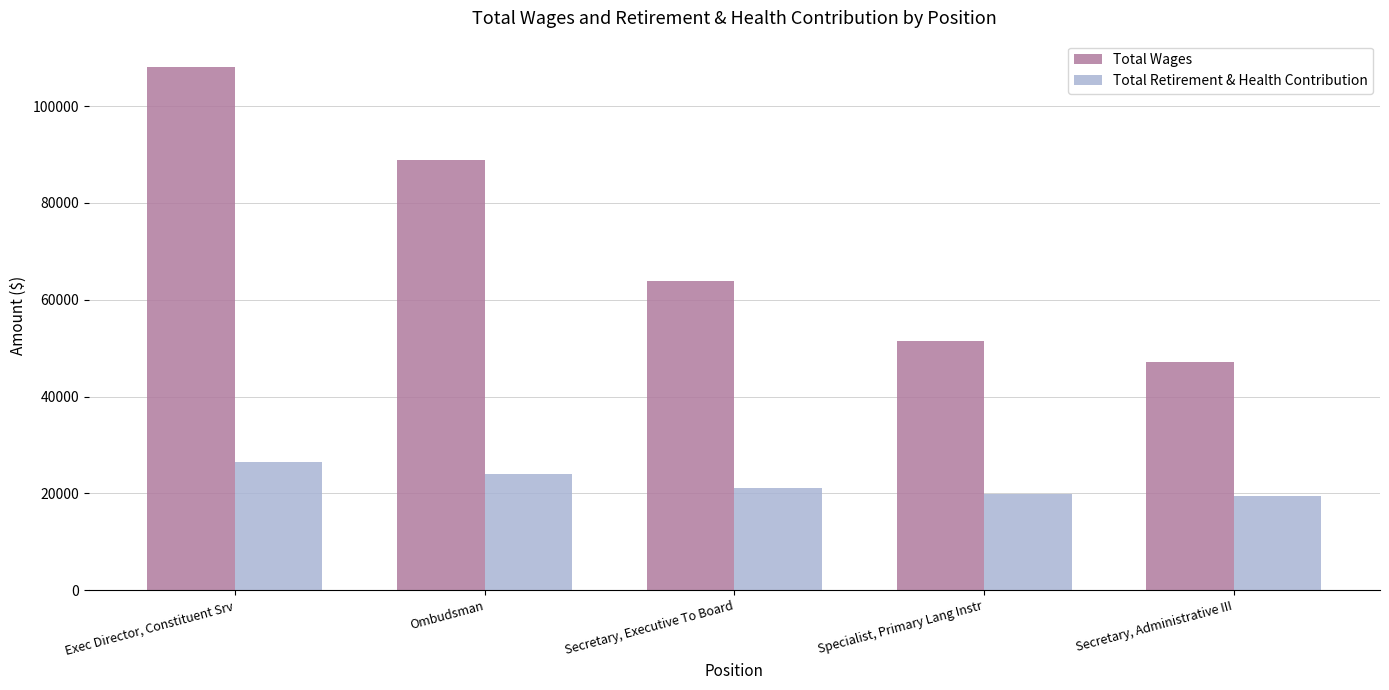

How many values in the Total Wages series are below 63909?

2